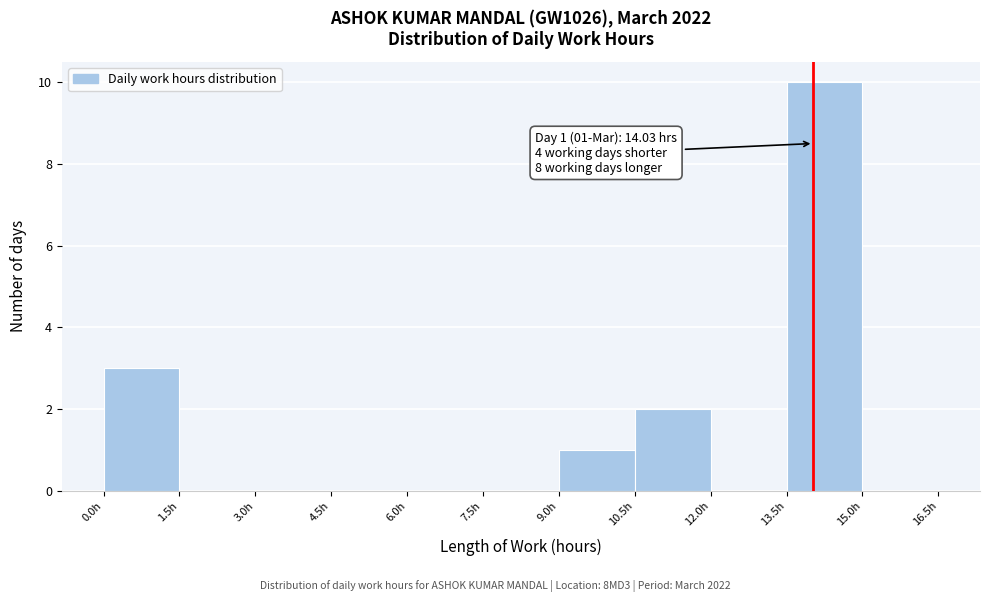

Which range on the x-axis has the tallest bar?

13.5 to 15.0